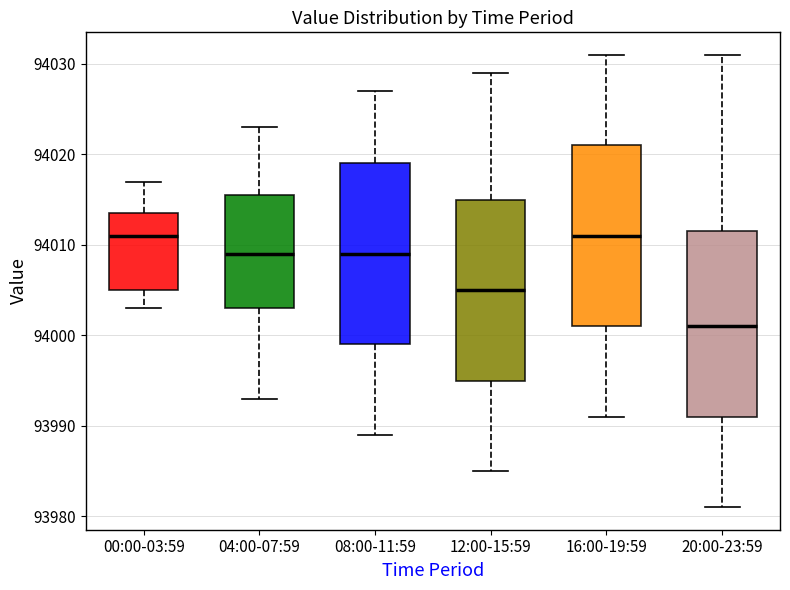

Reading left to right, transcribe this box plot: for each box, give where its median line is, the range the box spans, and where its two whiskers end, as read against the y-axis. The values are not printed on the chart, so give them approximately, as read against the axis.

00:00-03:59: median 94011, box 94005 to 94014, whiskers 94003 to 94017
04:00-07:59: median 94009, box 94003 to 94016, whiskers 93993 to 94023
08:00-11:59: median 94009, box 93999 to 94019, whiskers 93989 to 94027
12:00-15:59: median 94005, box 93995 to 94015, whiskers 93985 to 94029
16:00-19:59: median 94011, box 94001 to 94021, whiskers 93991 to 94031
20:00-23:59: median 94001, box 93991 to 94012, whiskers 93981 to 94031